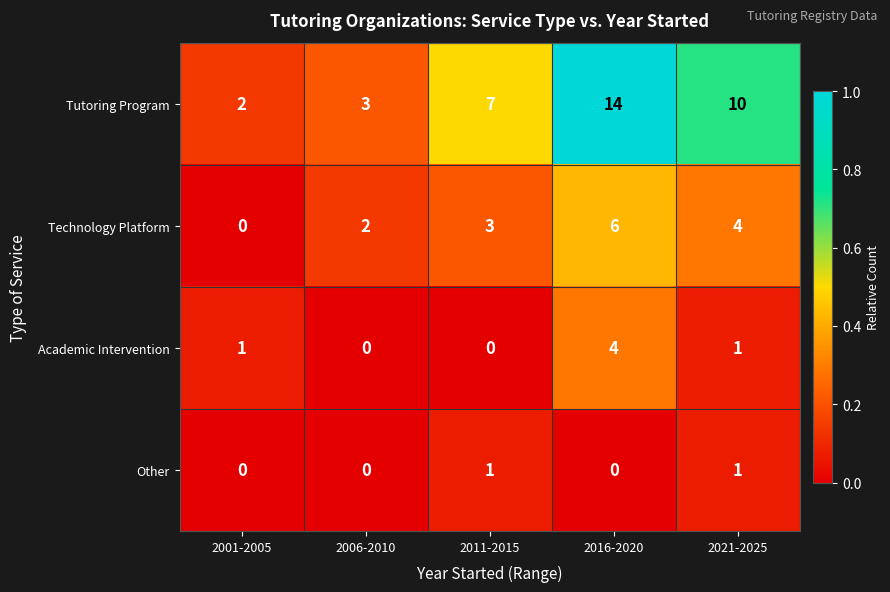

Rank the series by their maximum value, from lowest to highest.

Other, Academic Intervention, Technology Platform, Tutoring Program